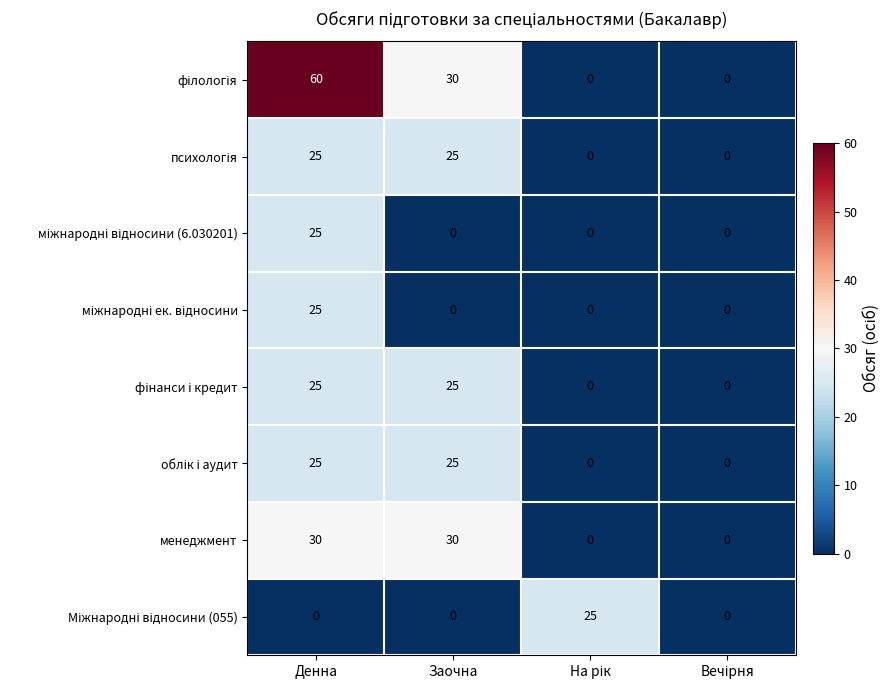

What is the spread (max minus min) of values at Заочна?

30